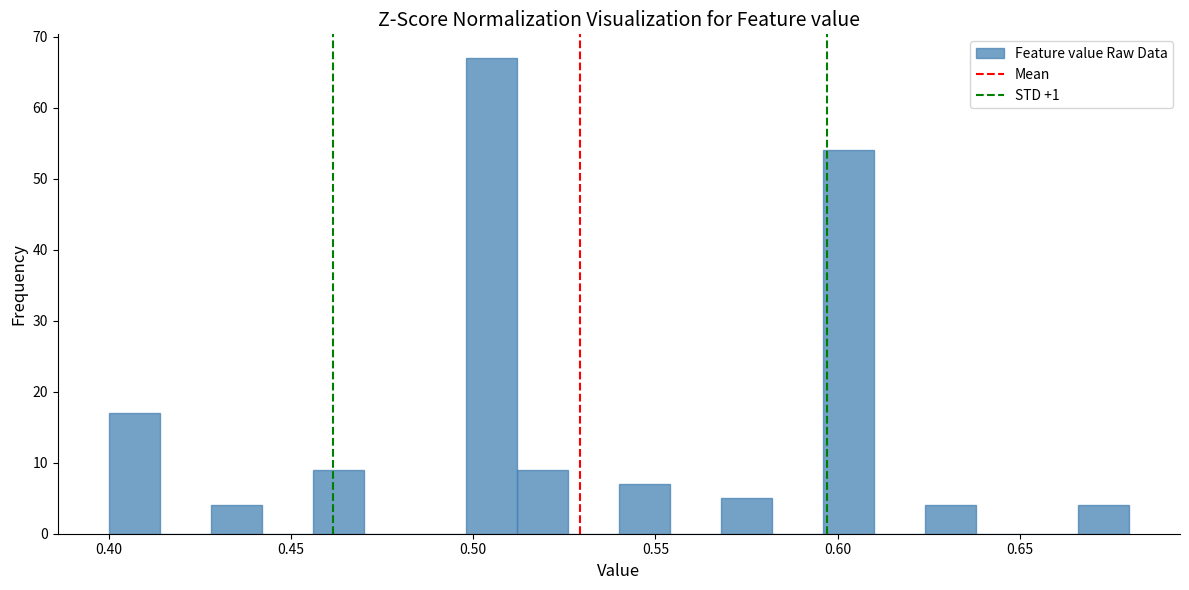

Read against the x-axis, roughly where is the centre of the tallest bar?

0.505